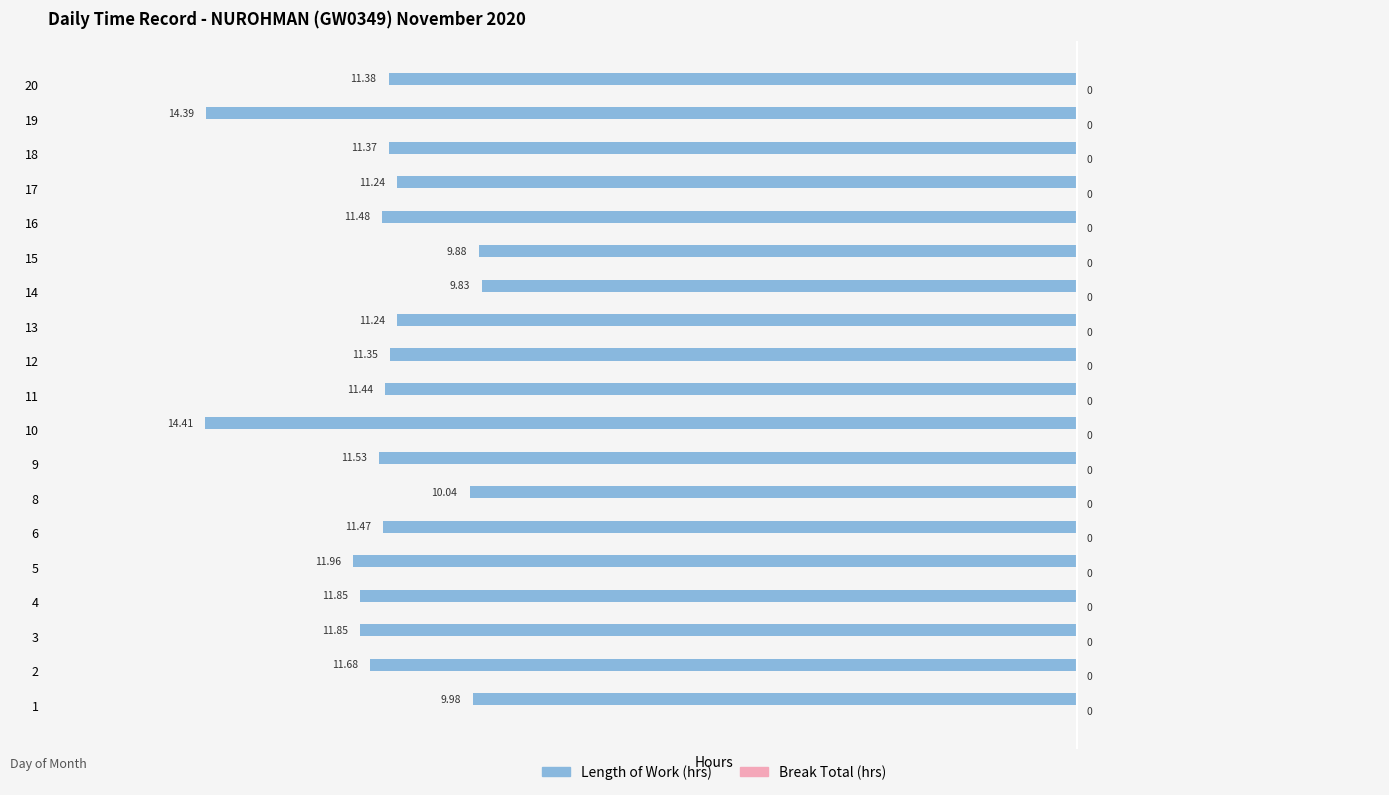

Are the bars horizontal?

Yes